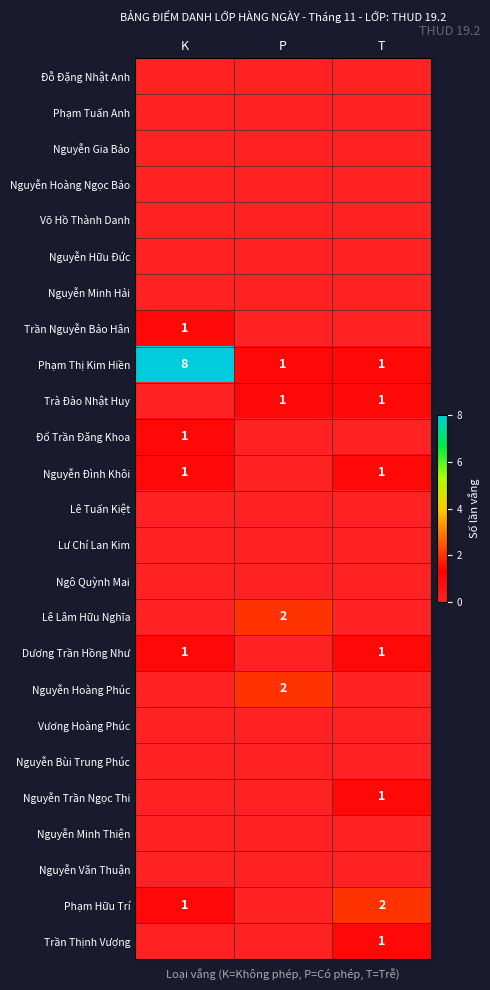

Is it true that Nguyễn Đình Khôi equals 1 at T?

True